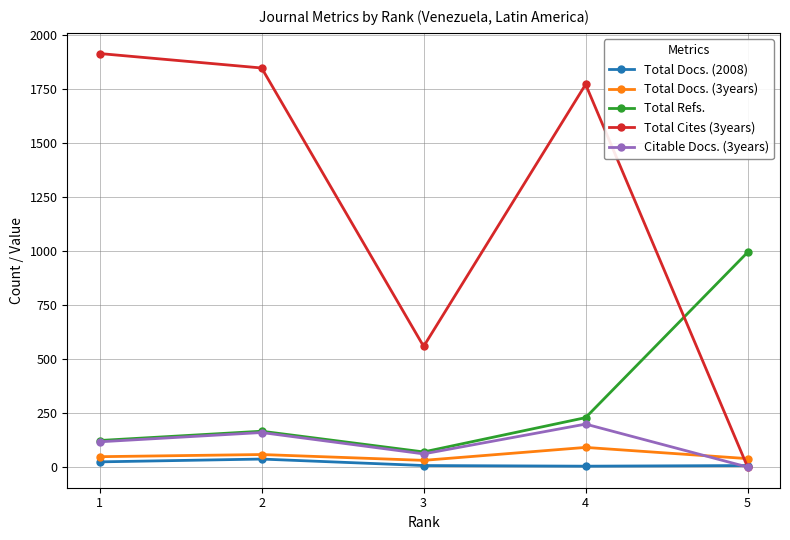

What is the highest value of the Total Refs. series?

995